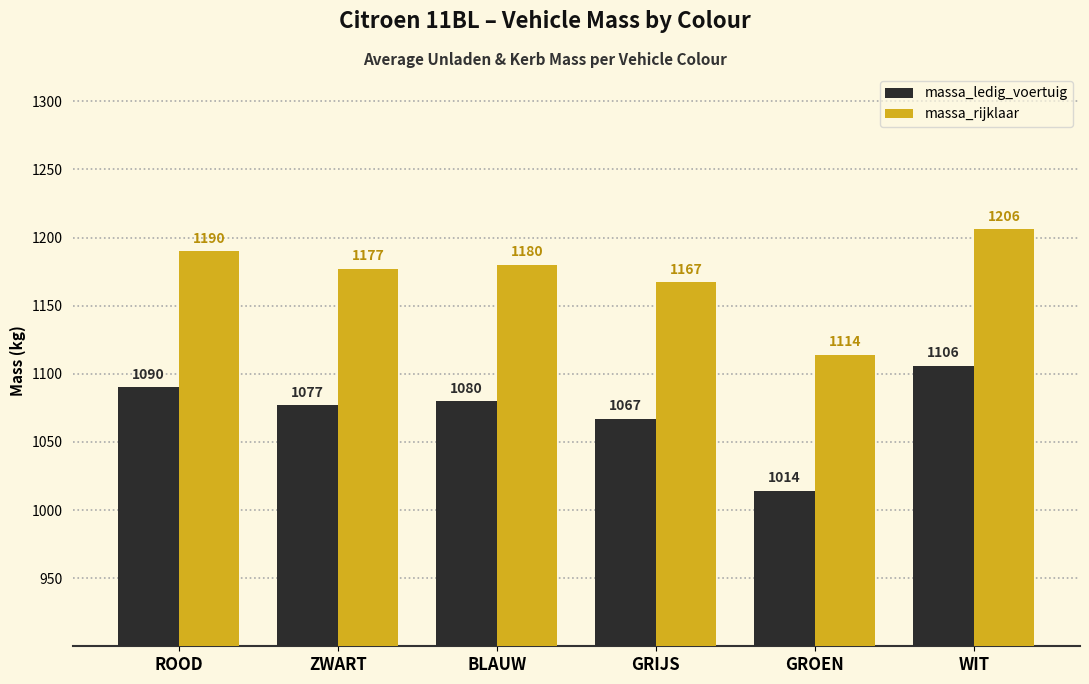

What is the maximum value for massa_rijklaar?

1206